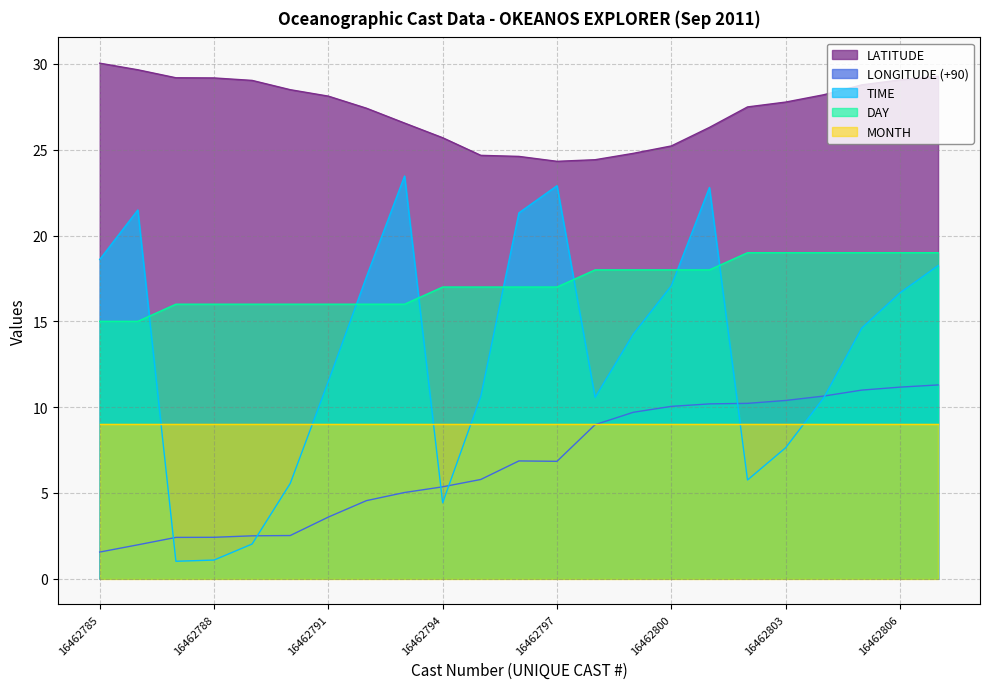

Which series has the widest spread of values?

TIME